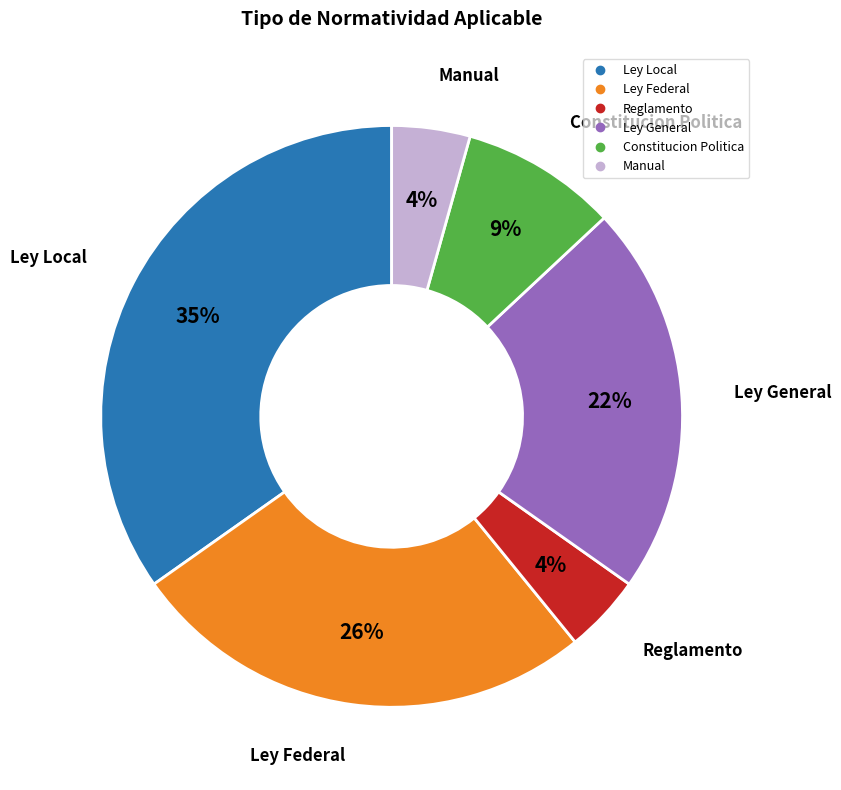

What is the largest slice in the pie chart?

Ley Local